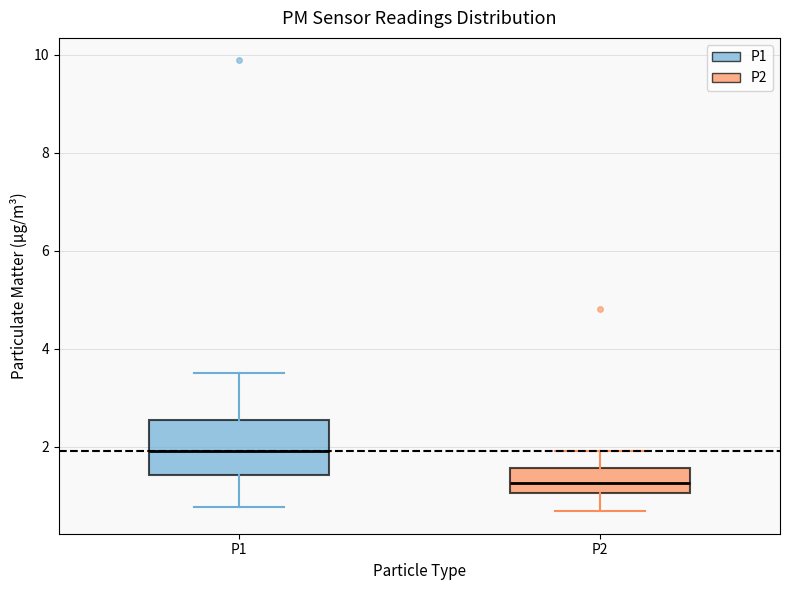

Reading left to right, read every box against the y-axis: the position of its median line, the range the box covers, and the ends of its whiskers. The values are not printed on the chart, so give them approximately, as read against the axis.

P1: median 2.0, box 1.4 to 2.6, whiskers 0.8 to 3.6
P2: median 1.2, box 1.0 to 1.6, whiskers 0.6 to 2.0